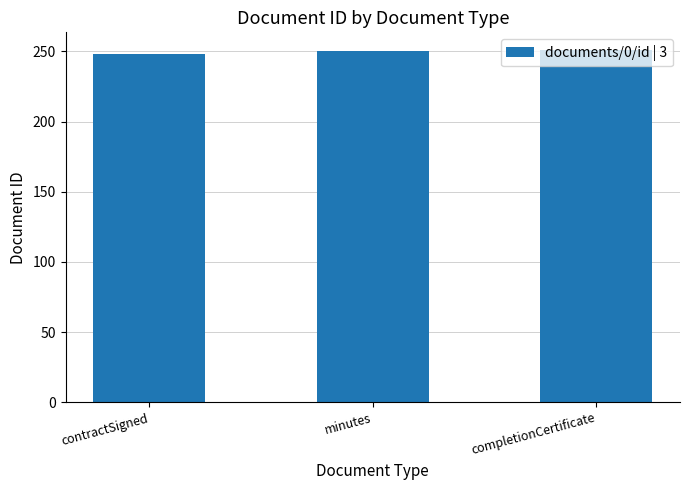

What is the maximum value shown in the chart?

251